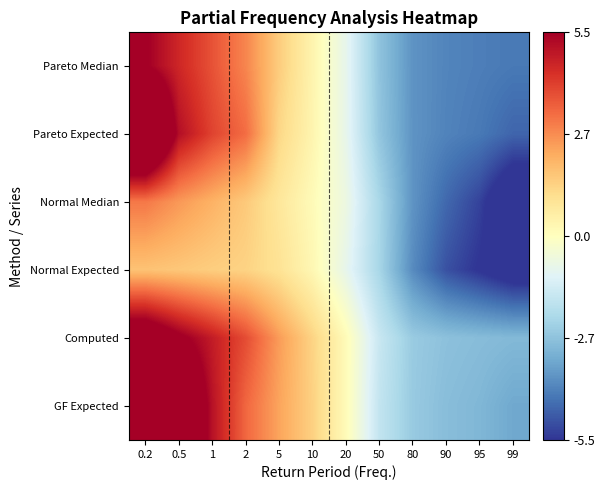

Rank the series by their maximum value, from highest to lowest.

Pareto Expected, GF Expected, Computed, Pareto Median, Normal Median, Normal Expected